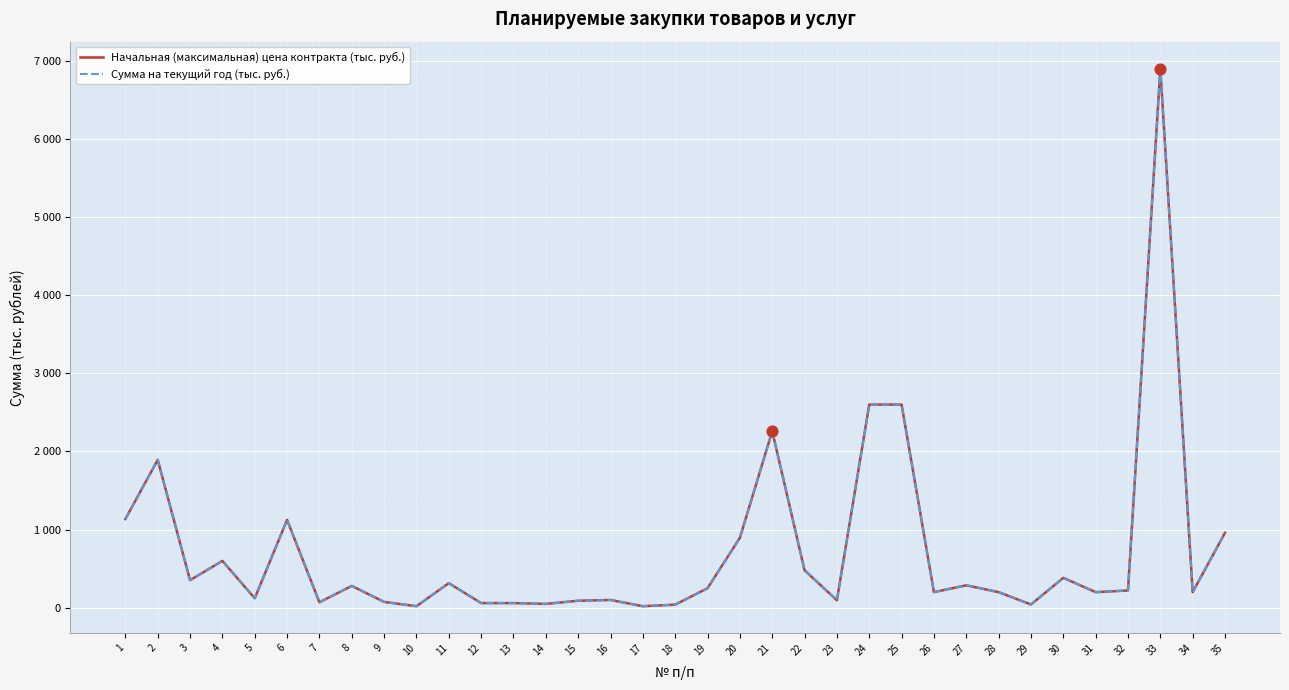

Is this an area chart (filled region under the line)?

No